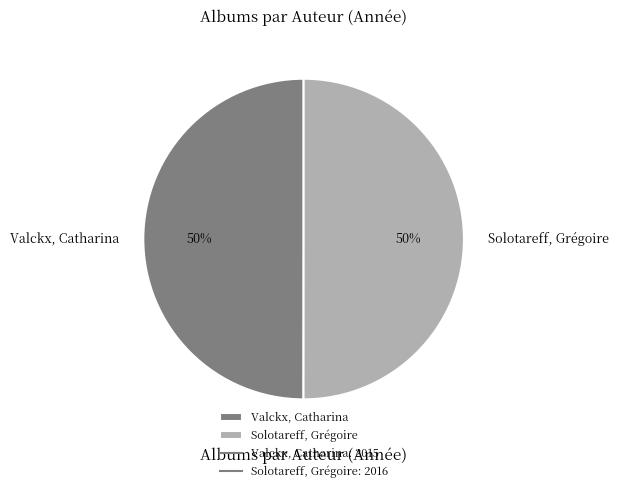

What is the ratio of the value at Solotareff, Grégoire to the value at Valckx, Catharina?

1.0